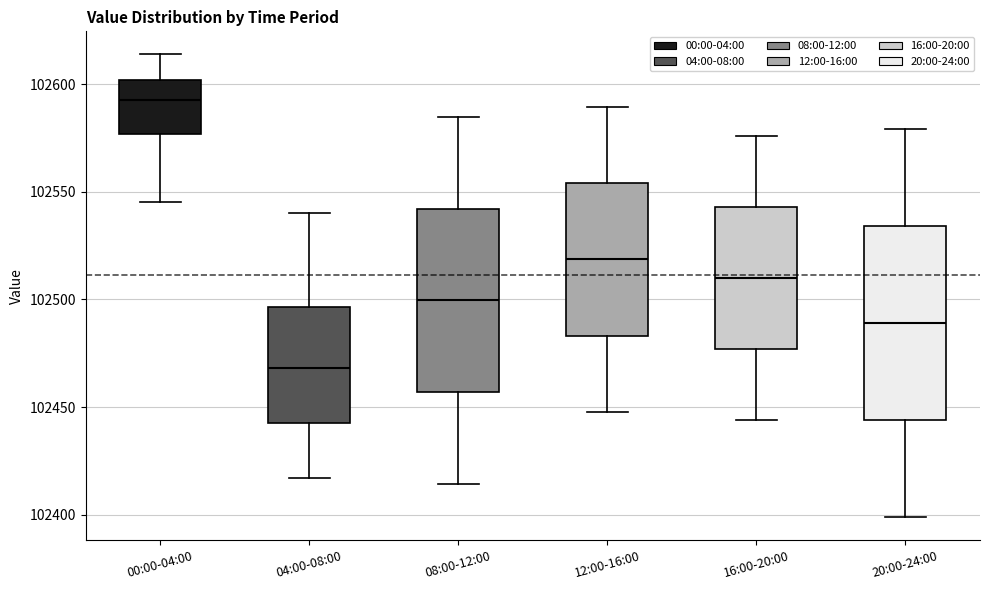

Reading left to right, transcribe this box plot: for each box, give where its median line is, the range the box spans, and where its two whiskers end, as read against the y-axis. The values are not printed on the chart, so give them approximately, as read against the axis.

00:00-04:00: median 102595, box 102575 to 102600, whiskers 102545 to 102615
04:00-08:00: median 102470, box 102440 to 102495, whiskers 102415 to 102540
08:00-12:00: median 102500, box 102455 to 102540, whiskers 102415 to 102585
12:00-16:00: median 102520, box 102485 to 102555, whiskers 102450 to 102590
16:00-20:00: median 102510, box 102475 to 102545, whiskers 102445 to 102575
20:00-24:00: median 102490, box 102445 to 102535, whiskers 102400 to 102580